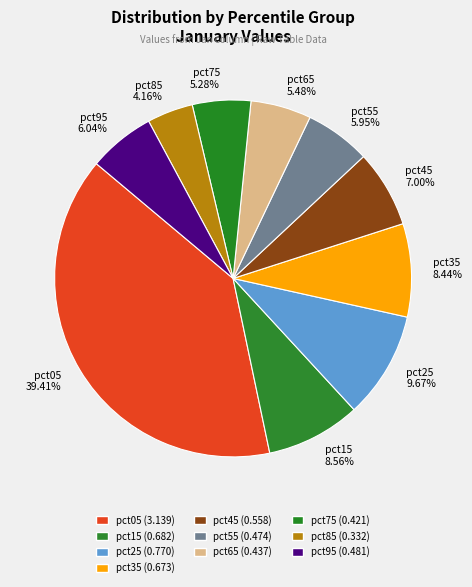

To the nearest percent, what portion does pct95 represent?

6%